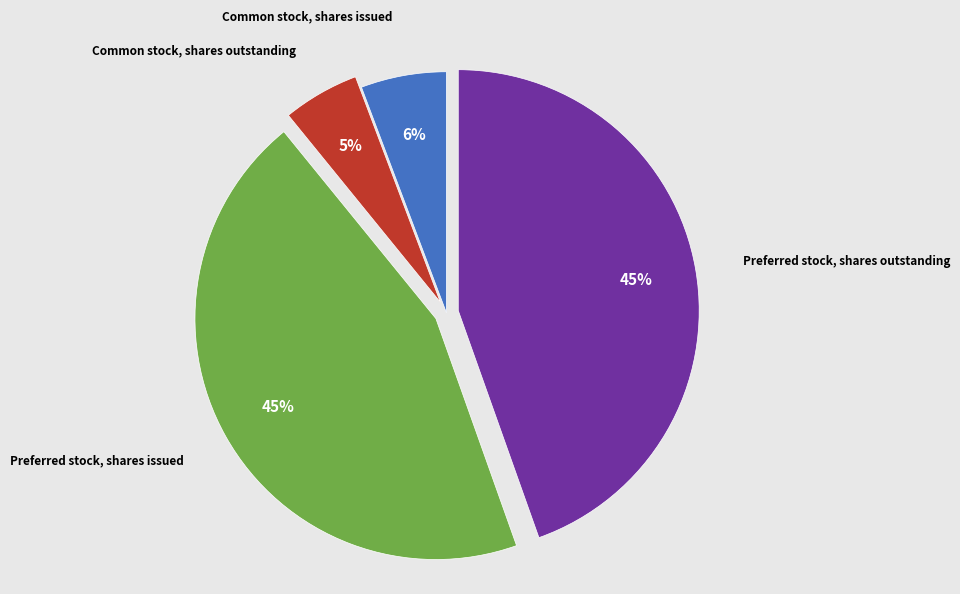

To the nearest percent, what is the difference between the Preferred stock, shares outstanding and Common stock, shares issued slice percentages?

39%